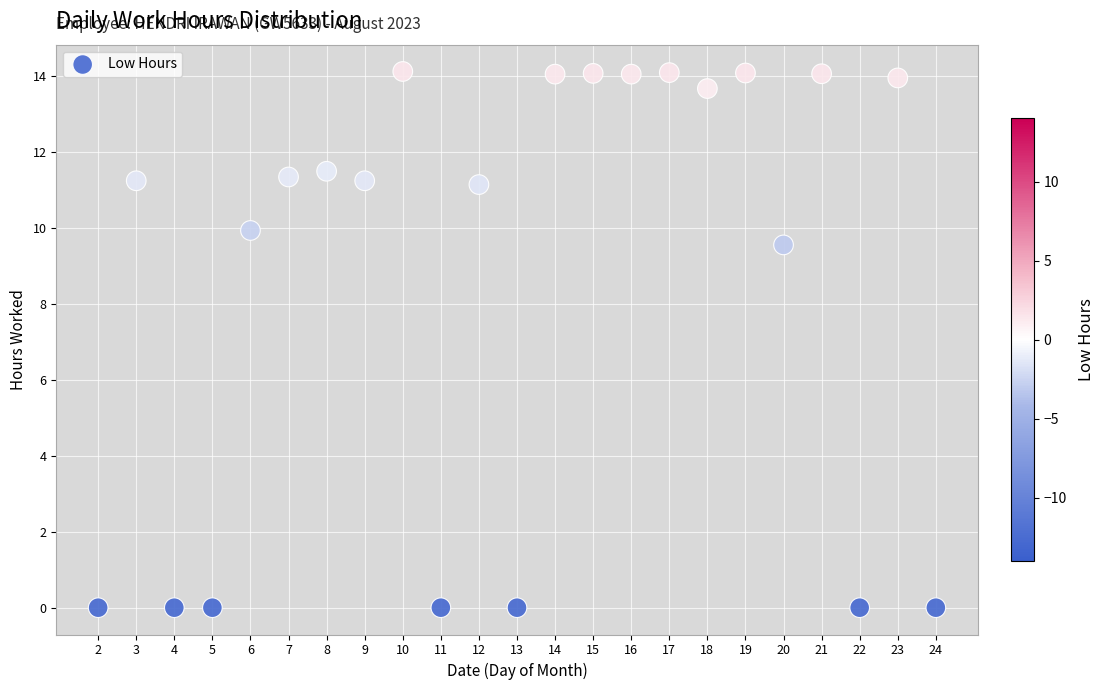

What is the range of X values (max minus min)?

22.0